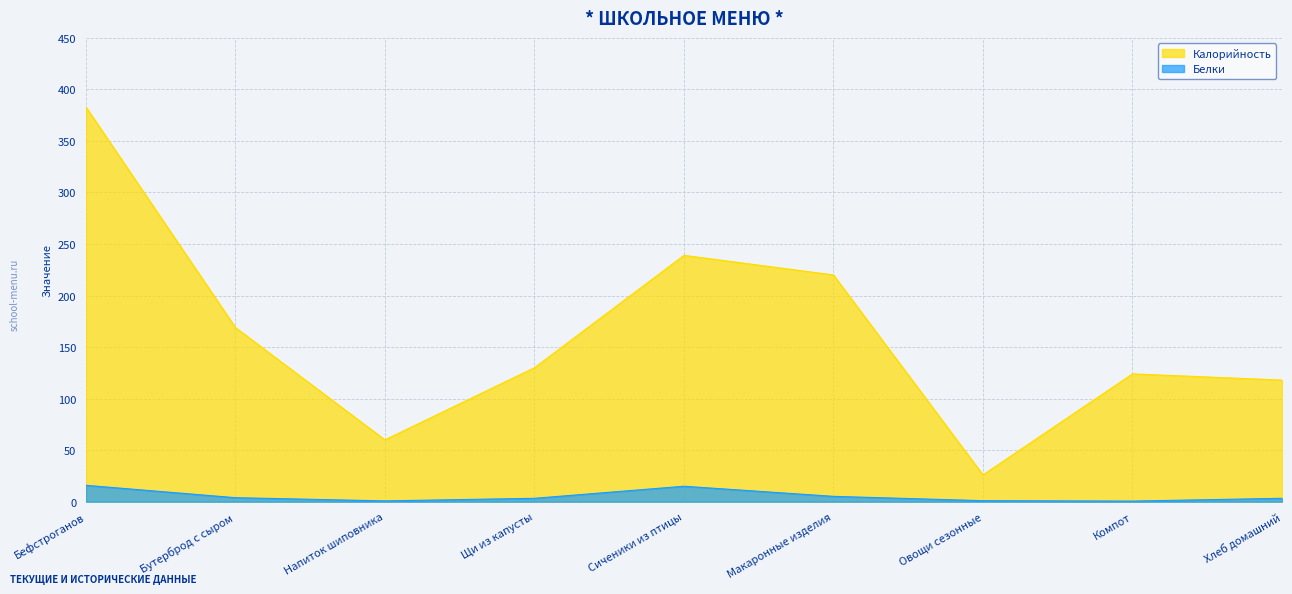

How many lines are shown in the chart?

2